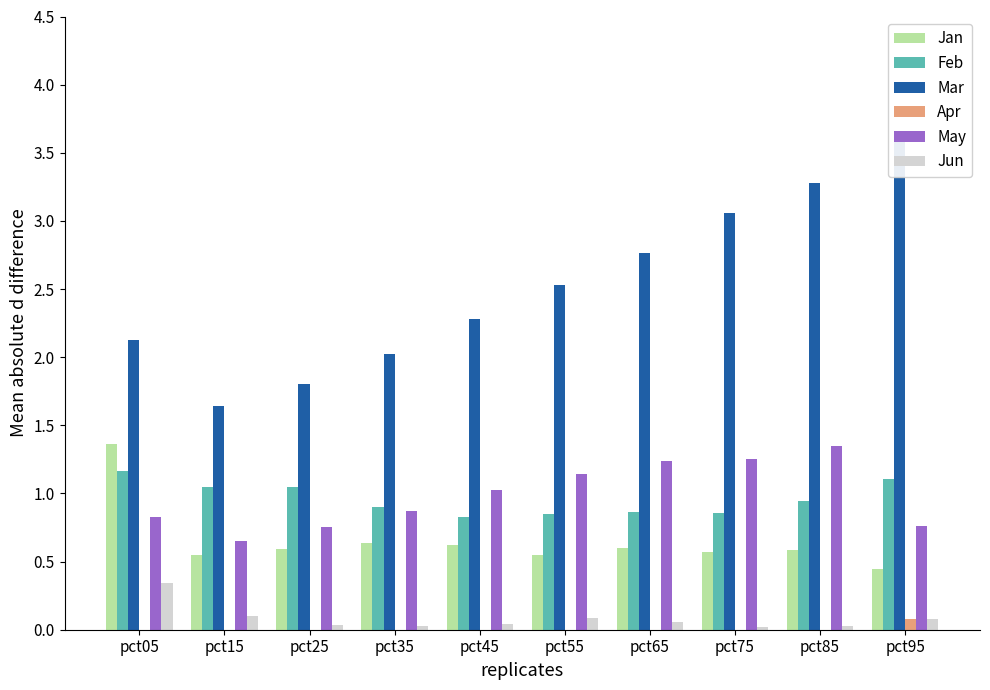

Is it true that Jun equals 0.0 at pct45?

False